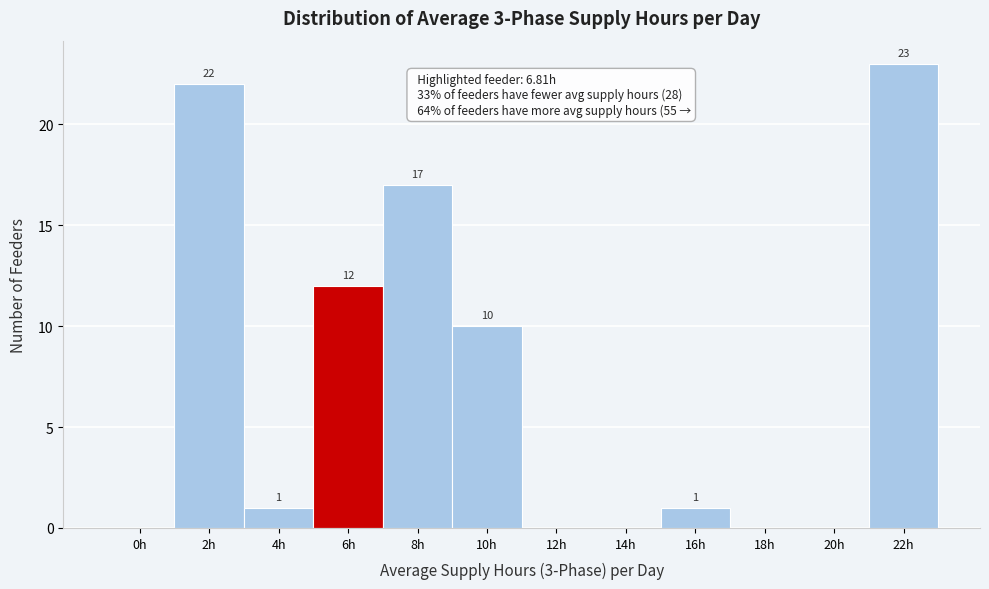

Reading left to right, transcribe all the data shown in this chart.

0h=0	2h=22	4h=1	6h=12	8h=17	10h=10	12h=0	14h=0	16h=1	18h=0	20h=0	22h=23